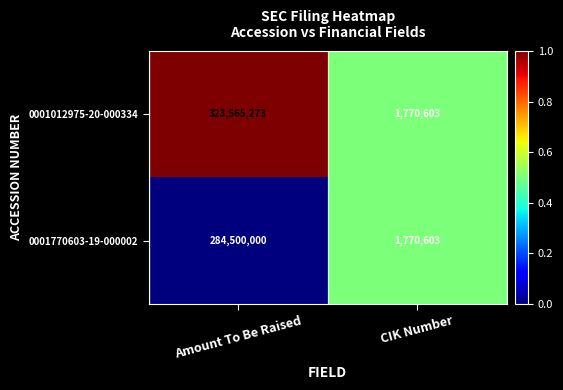

Is it true that 0001770603-19-000002 equals 122169842 at Amount To Be Raised?

False